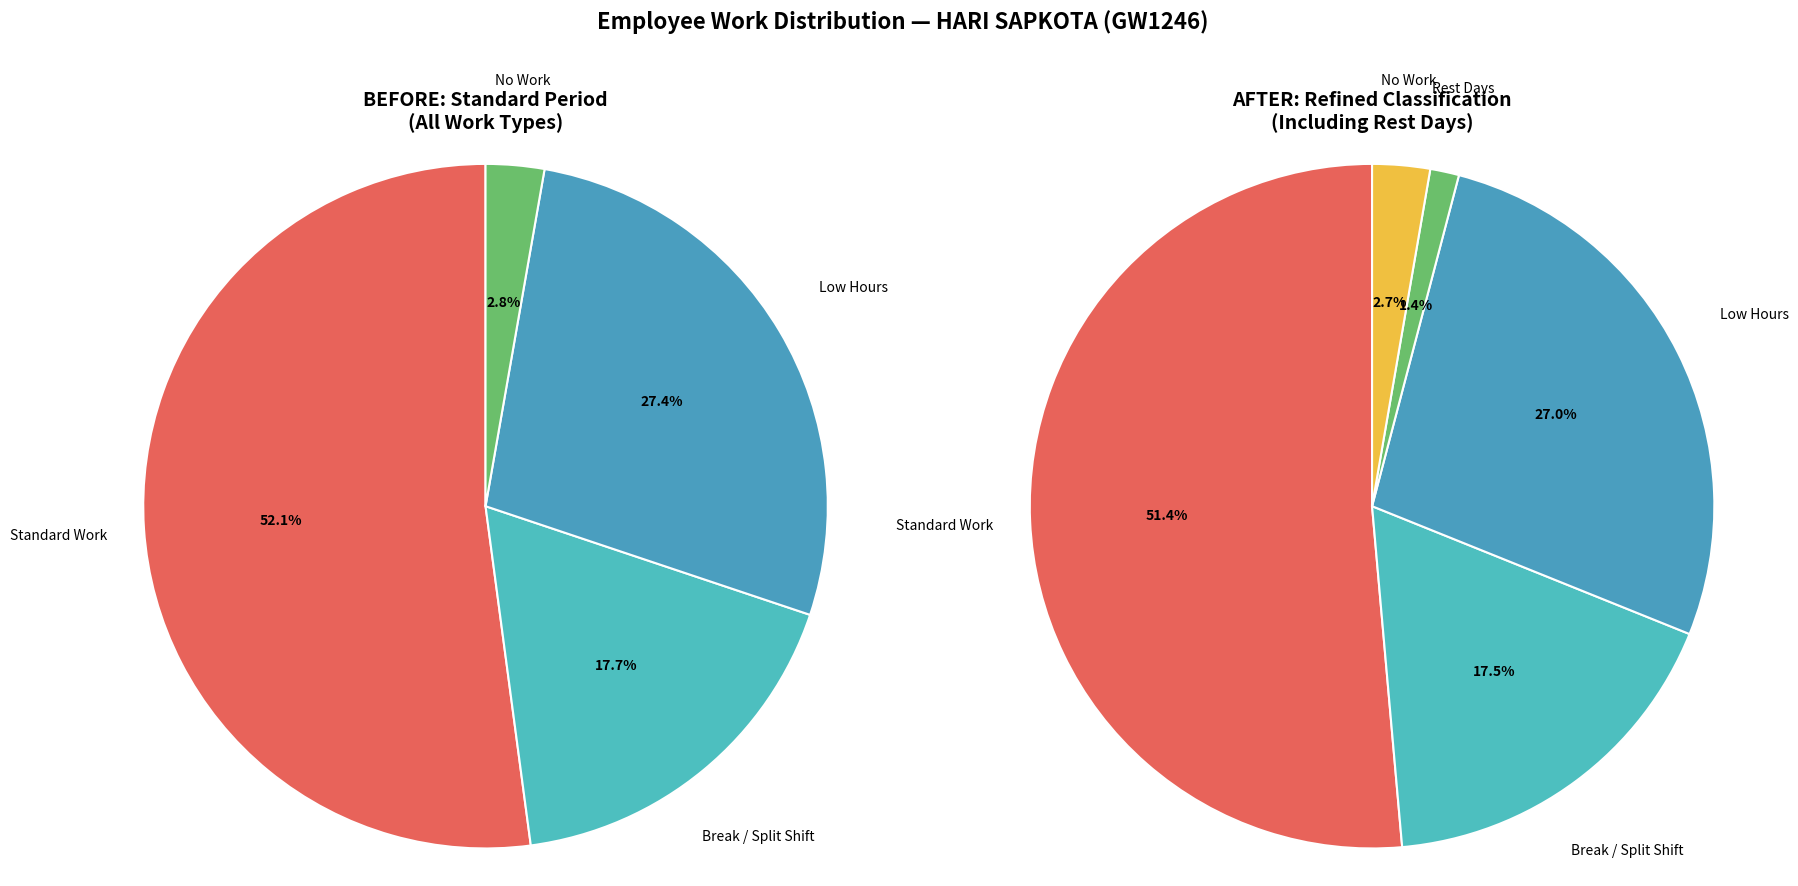

Do 26 and 14 together represent more than half of the pie?

No